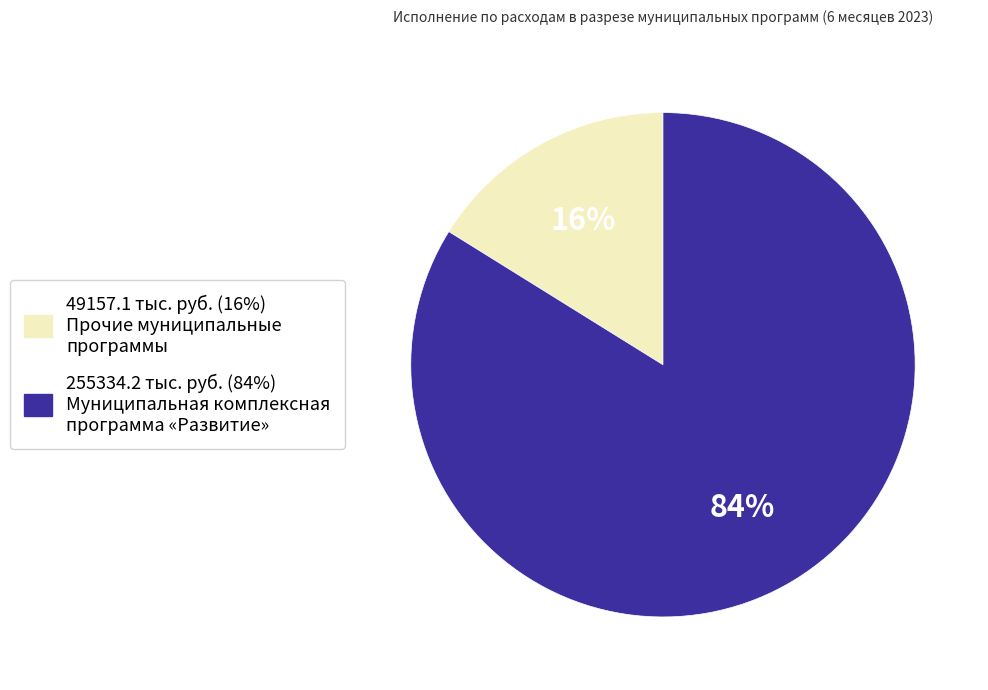

Does any single category account for the majority?

Yes